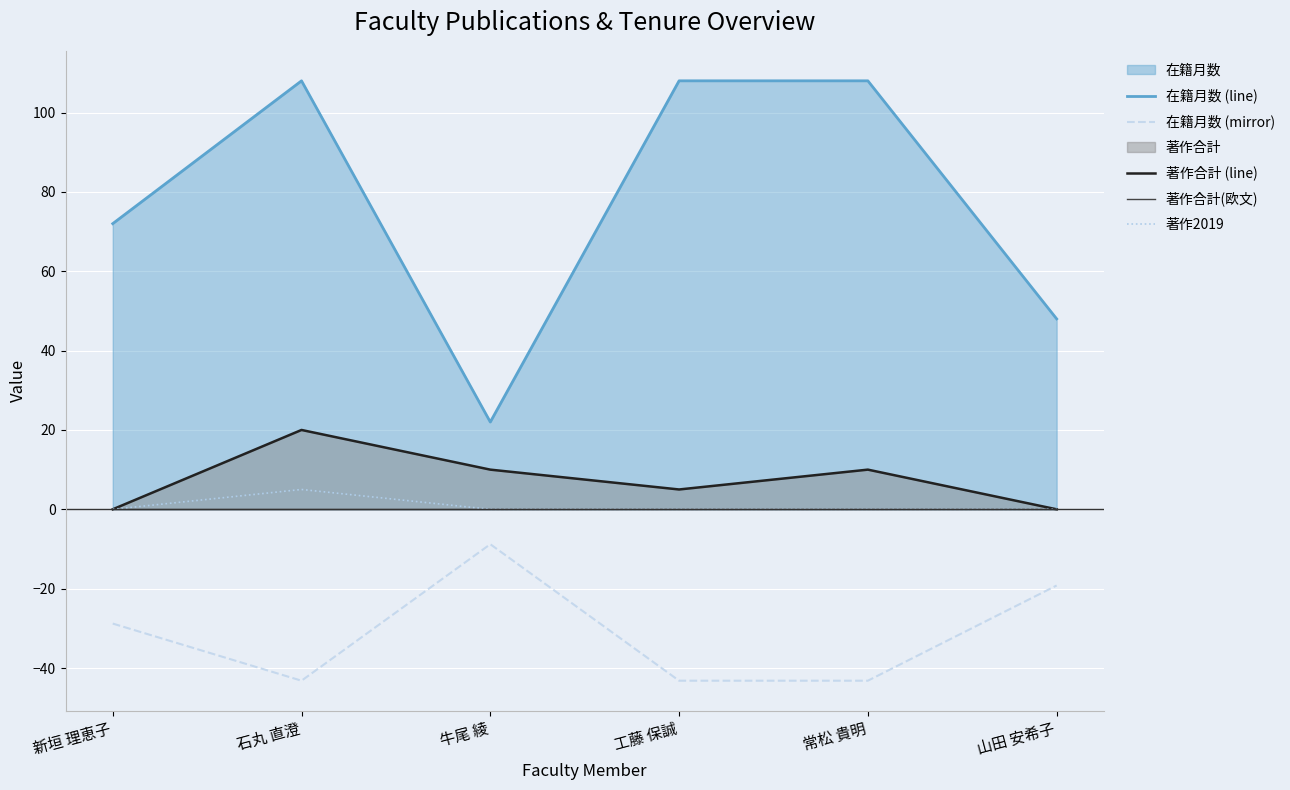

Read the 著作合計 (line) value at 石丸 直澄.

20.0